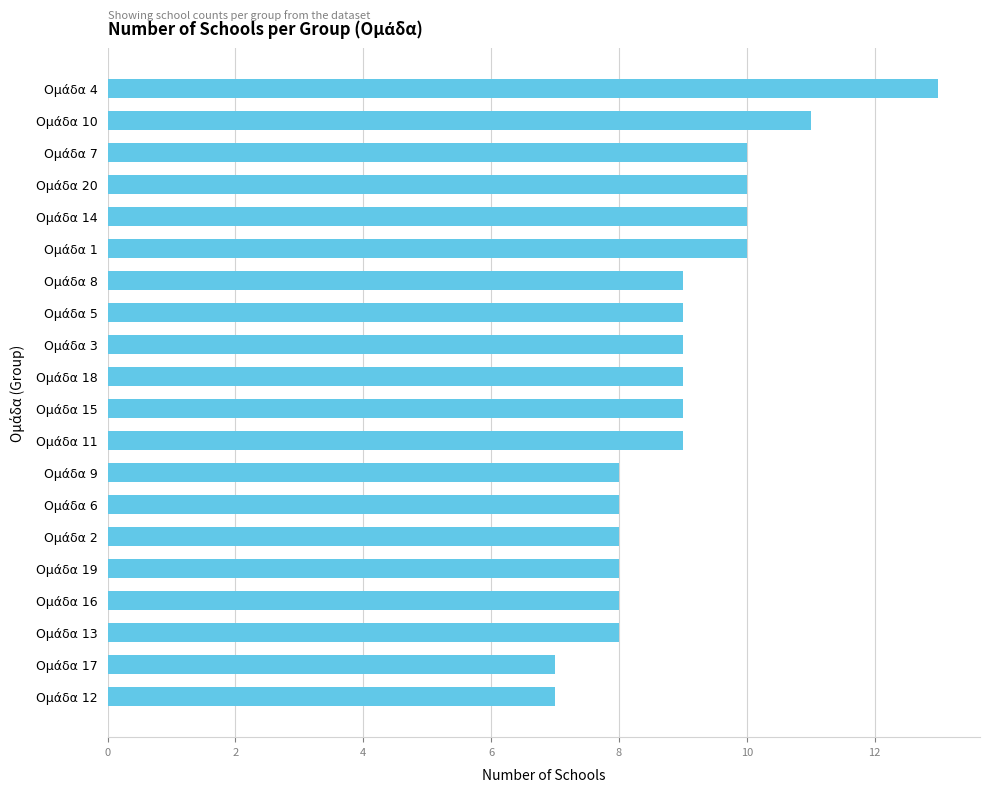

What is the maximum value shown in the chart?

13